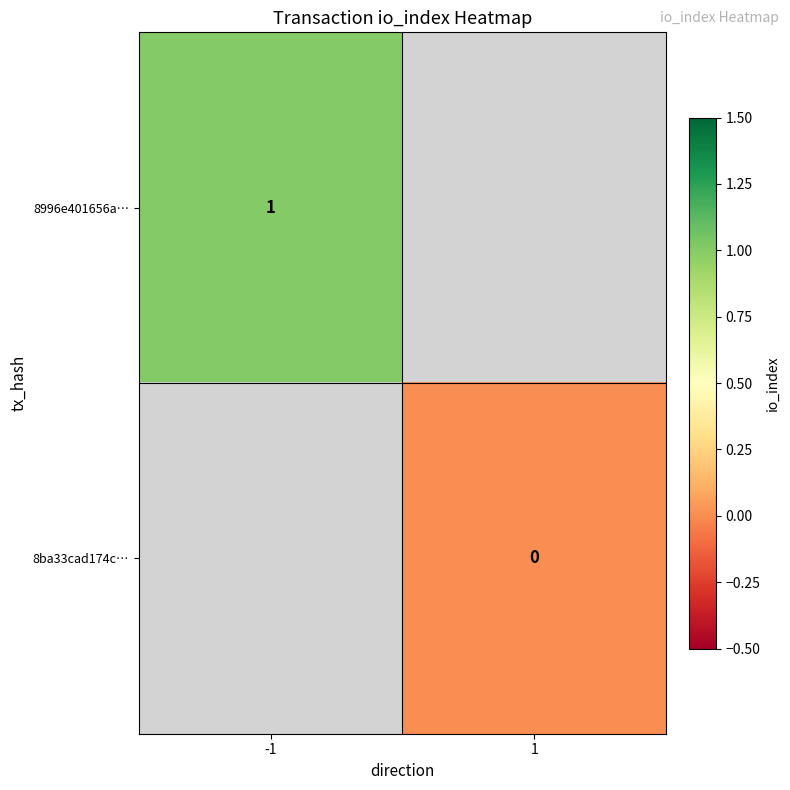

Is it true that 8996e401656a… equals 1 at -1?

True